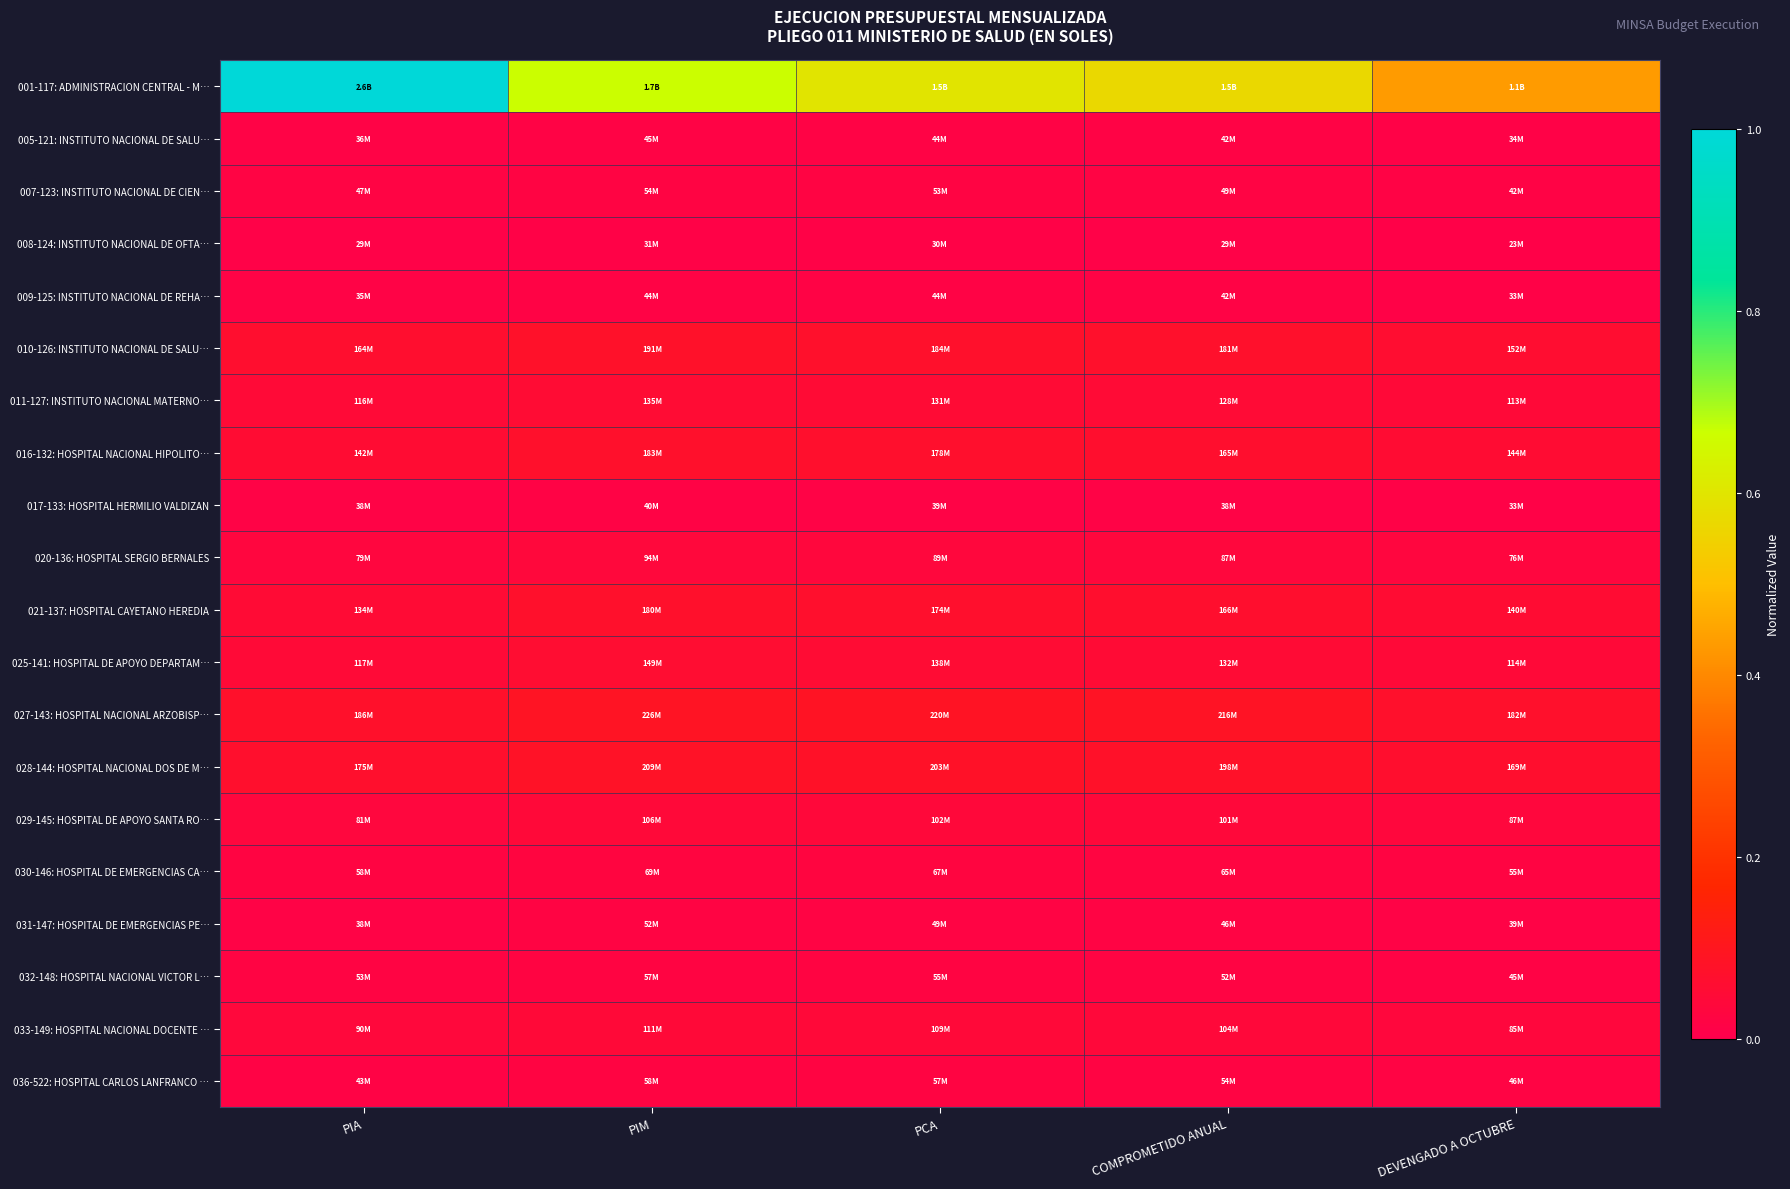

Count the number of categories in the chart.

5